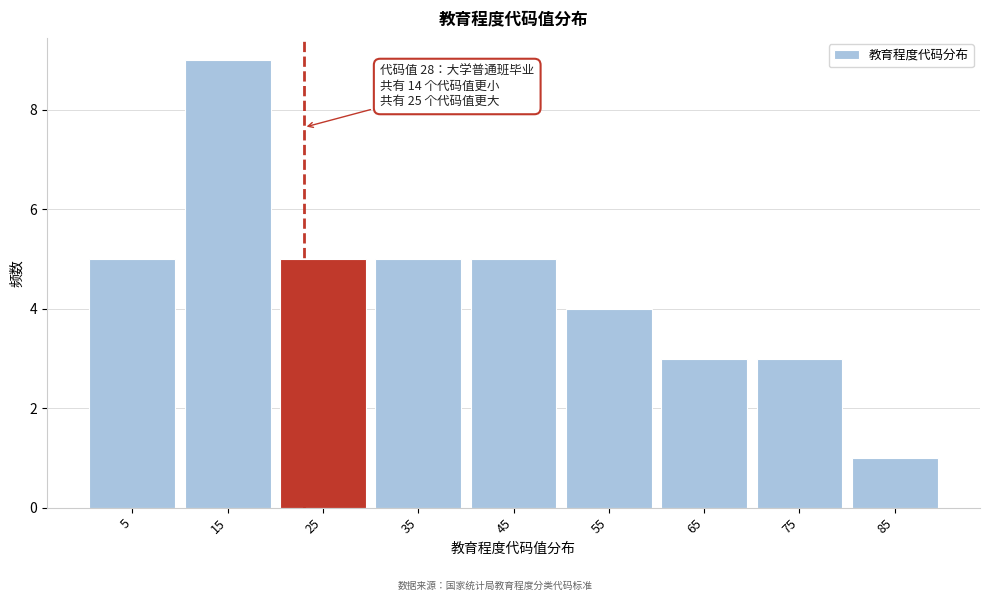

Reading right to left, what are all the values shown in this chart?

1	3	3	4	5	5	5	9	5